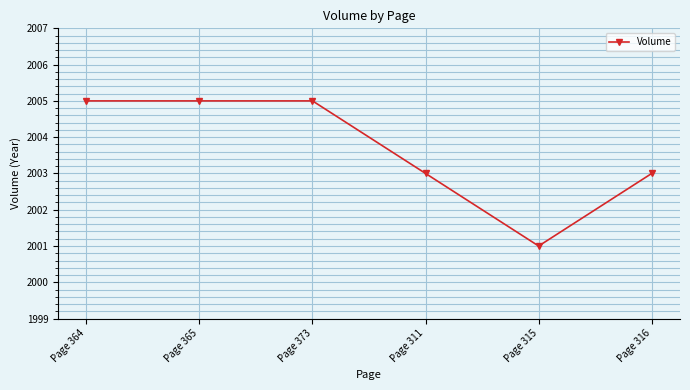

What is the label of the 3rd point from the right?

Page 311